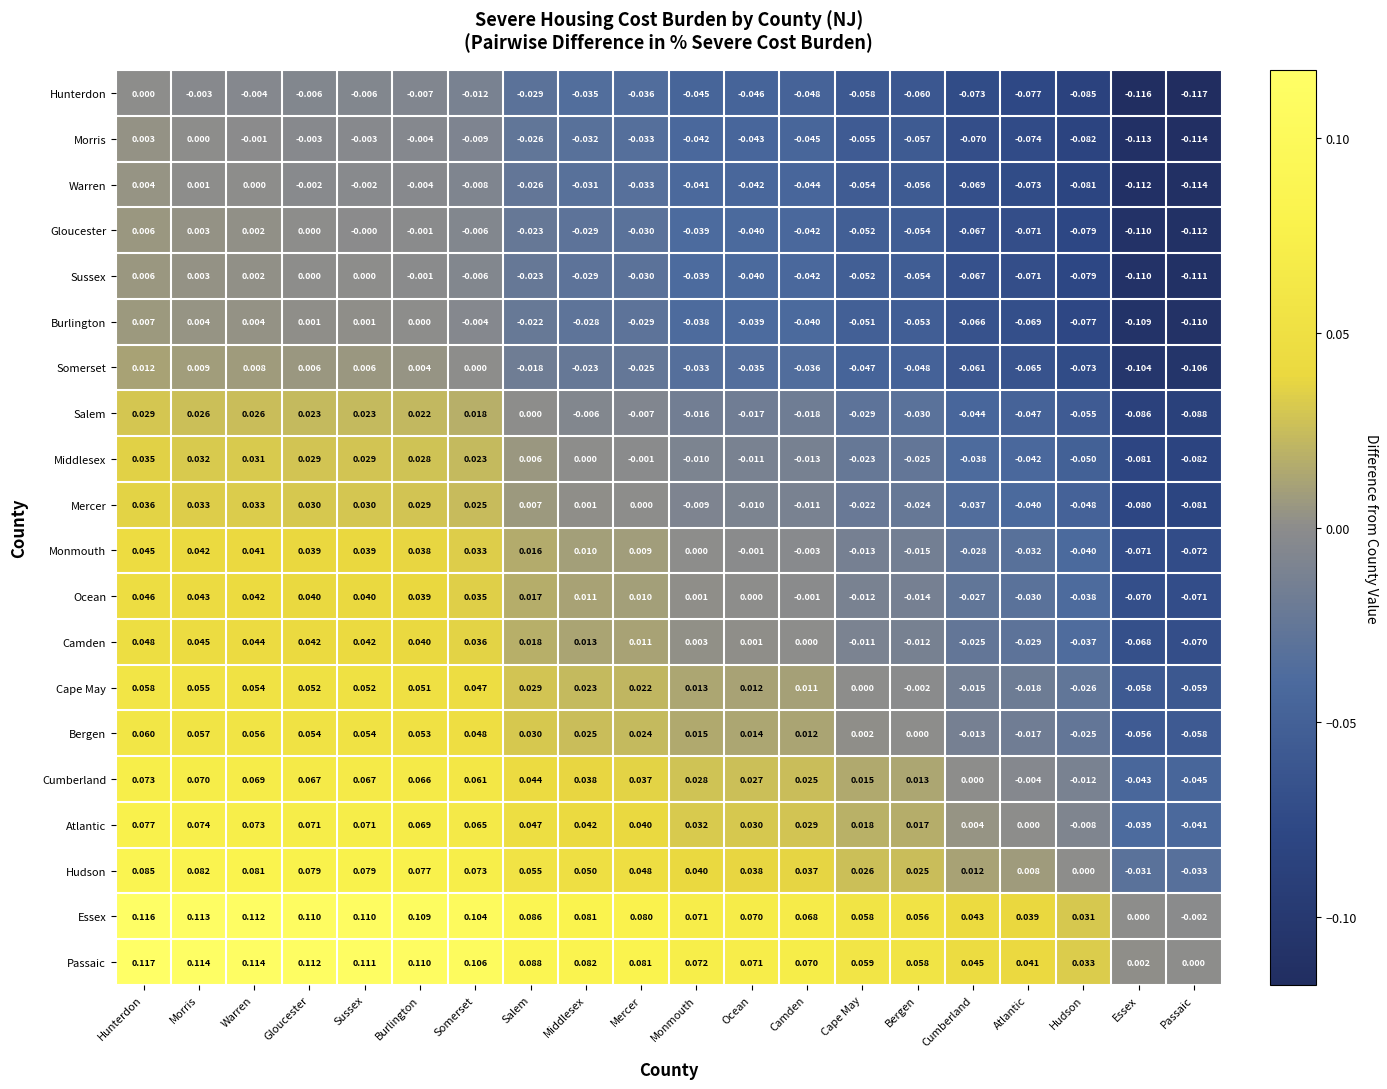

Which category has the highest value in the Cumberland series?

Hunterdon